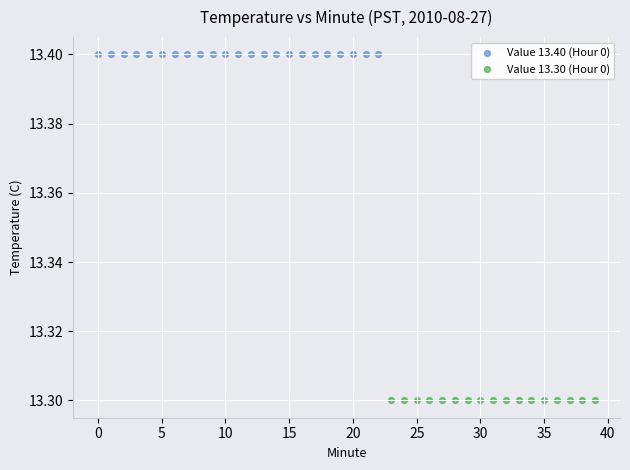

Which series reaches the maximum Y coordinate?

Value 13.40 (Hour 0)